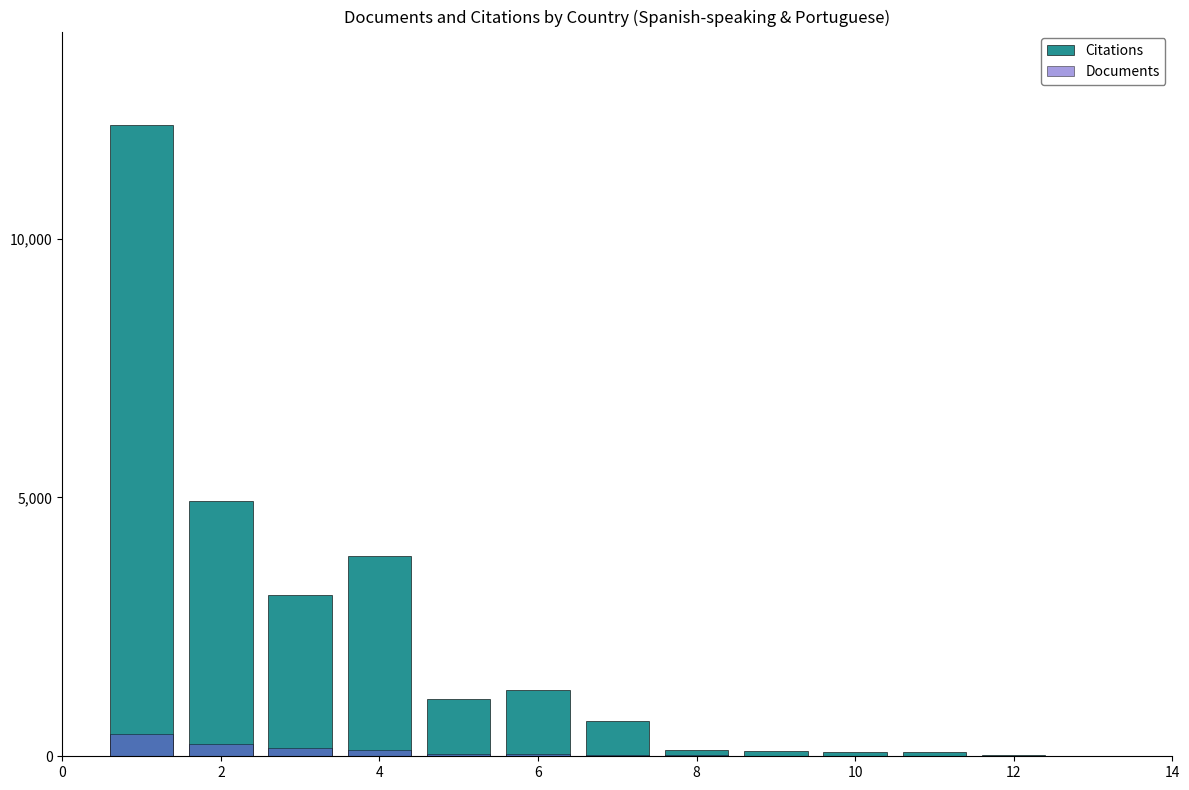

What is the sum of the Documents values at 8 and 10?

73